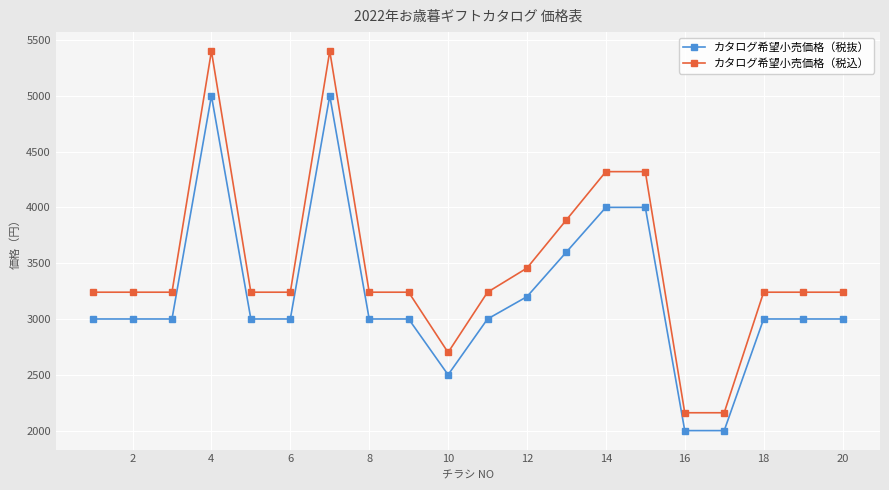

List the series in order of their overall mean, lowest first.

カタログ希望小売価格（税抜）, カタログ希望小売価格（税込）